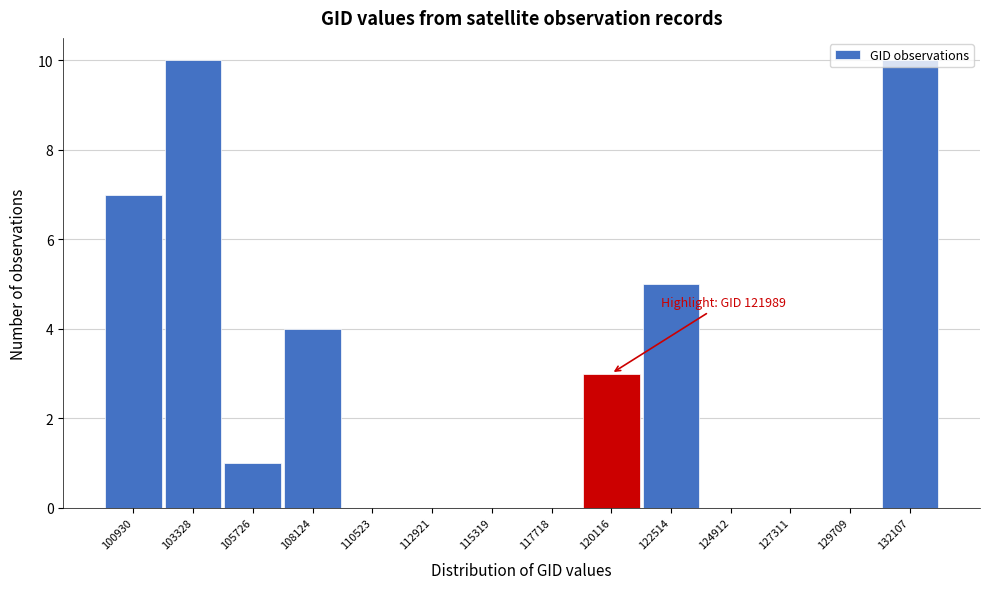

The value at 110523 is 7. True or false?

False